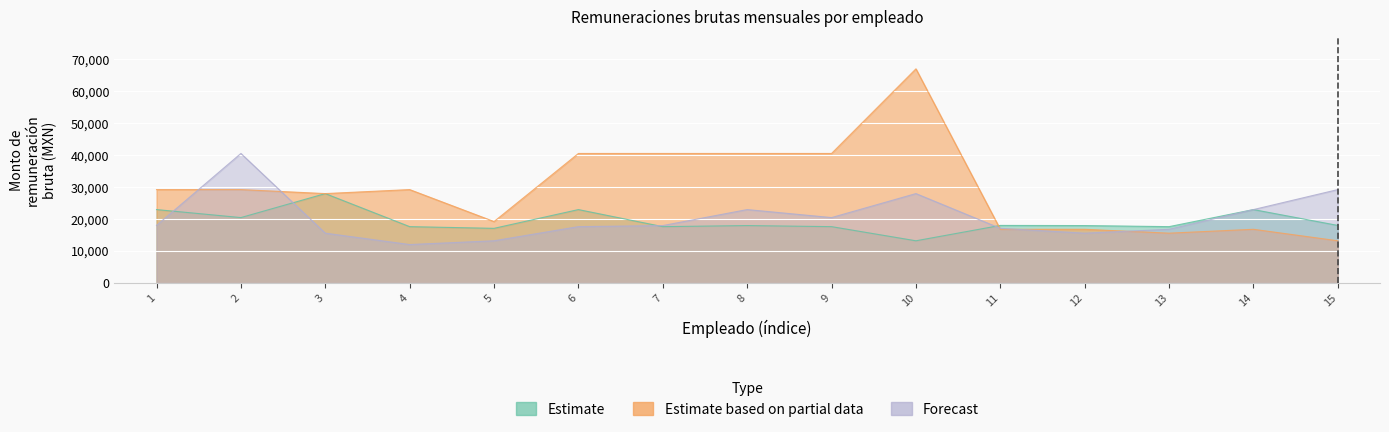

What is the difference between the Estimate based on partial data values at 11 and 3?

11187.7